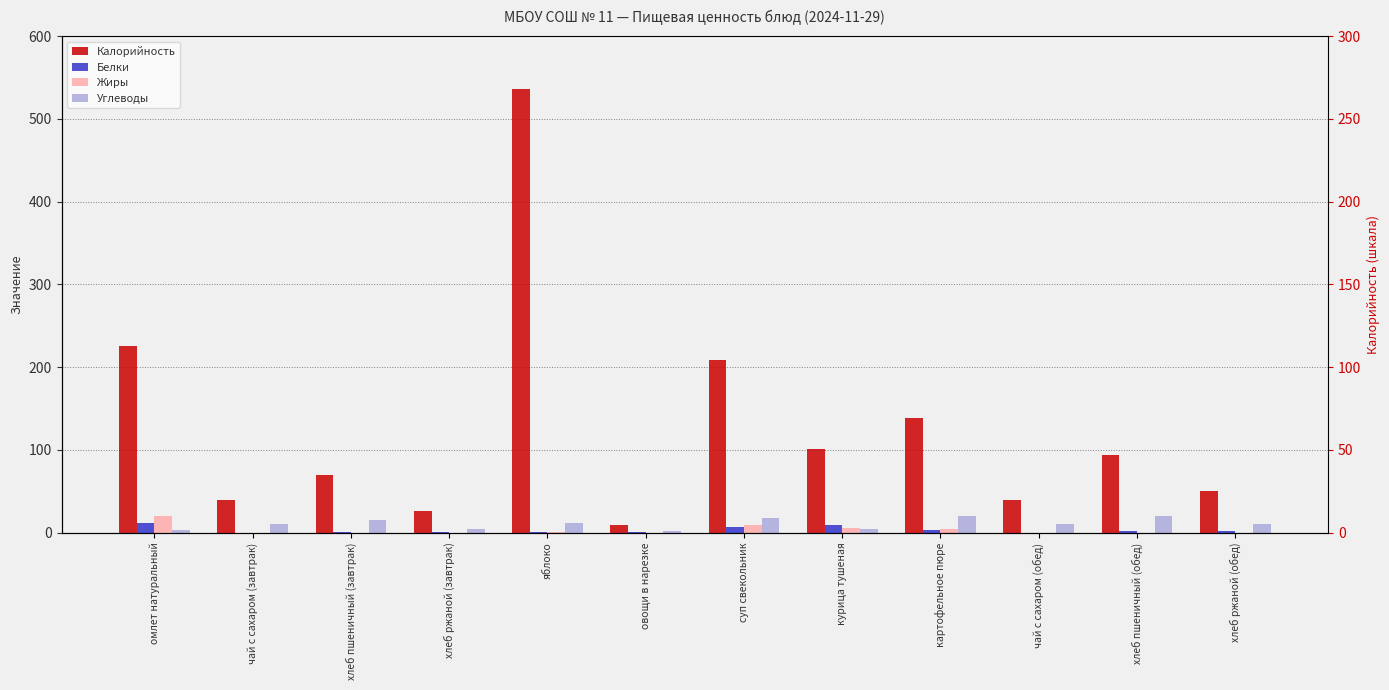

Which series changed the most between курица тушеная and чай с сахаром (обед)?

Калорийность